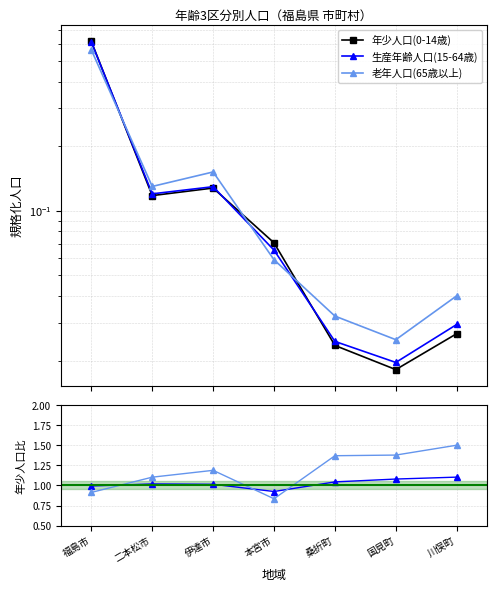

Is the value of 年少人口(0-14歳) at 桑折町 greater than the value of 生産年齢人口(15-64歳) at 川俣町?

No